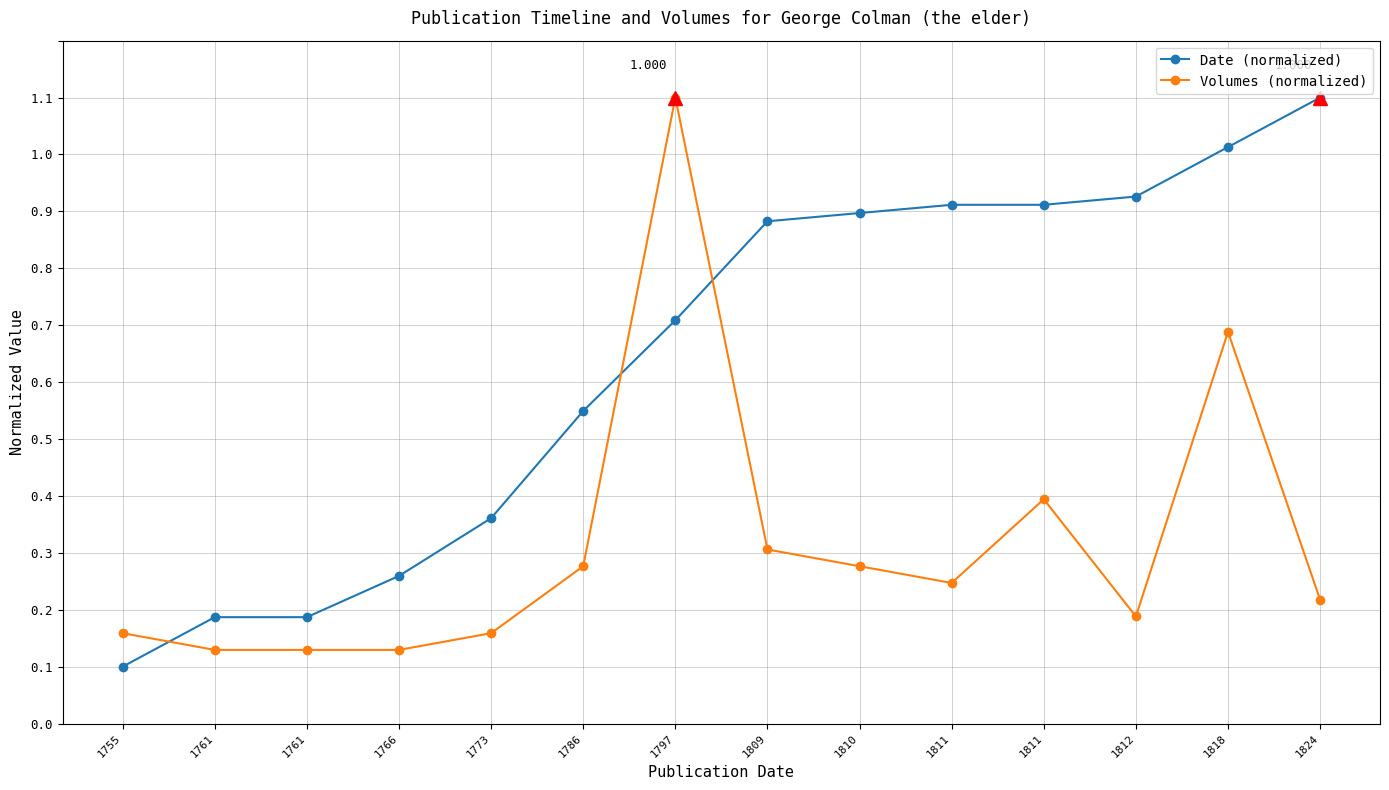

What are all the series names shown in the legend?

Date (normalized), Volumes (normalized)